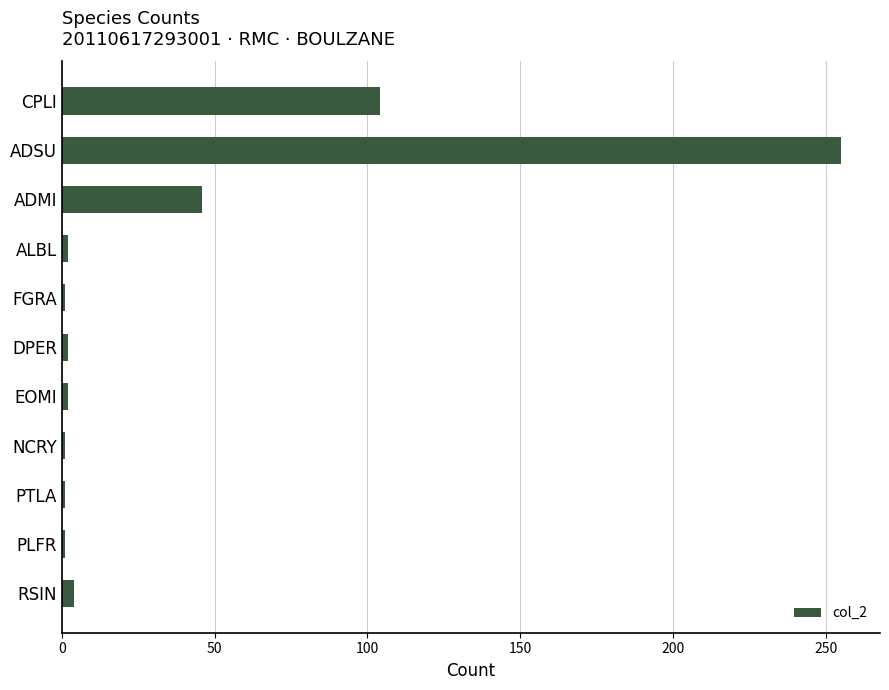

What is the label of the 3rd bar from the bottom?

PTLA